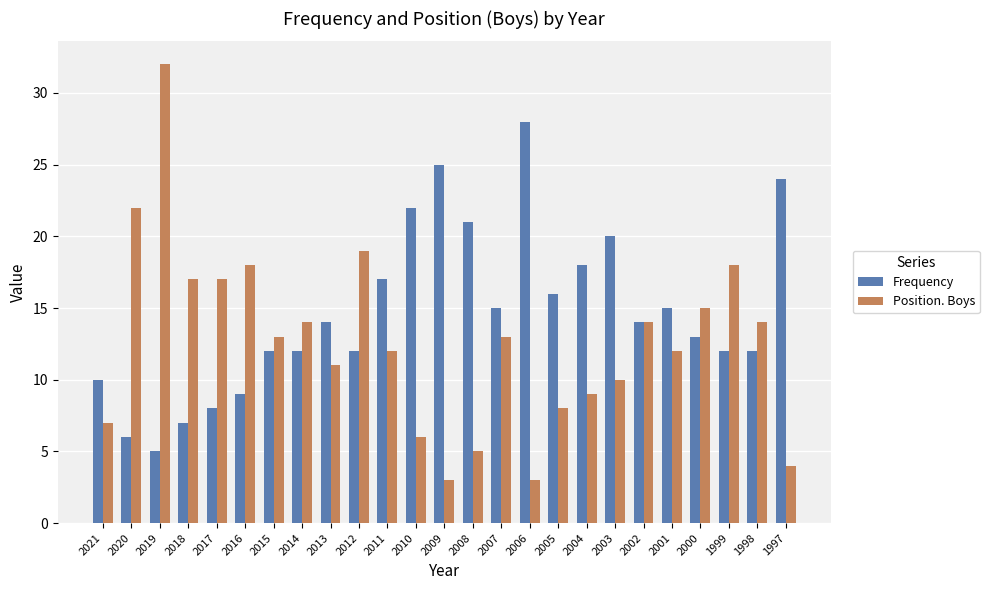

Which category has the highest value across all series?

2019